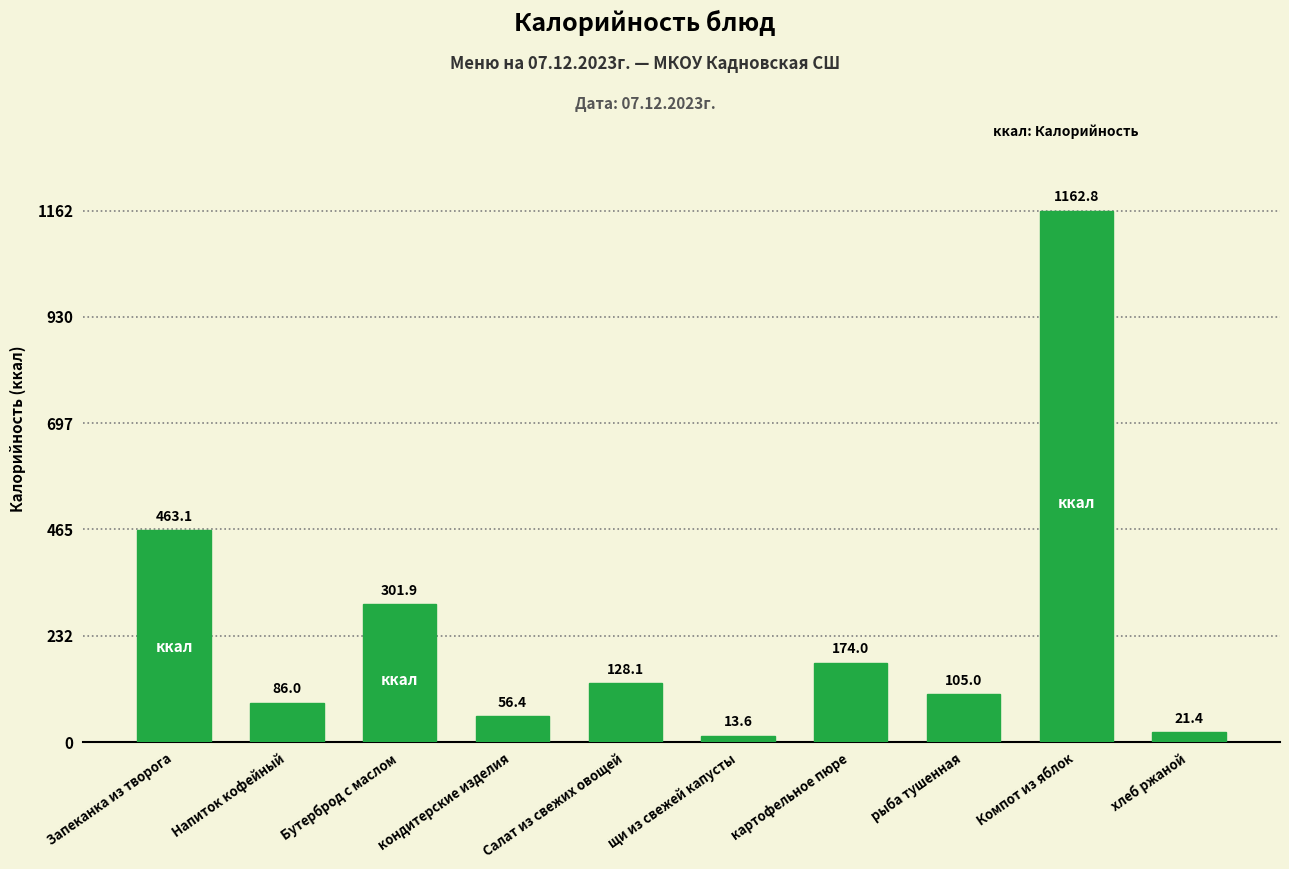

Reading left to right, what are all the values shown in this chart?

Запеканка из творога=463.1	Напиток кофейный=86.0	Бутерброд с маслом=301.9	кондитерские изделия=56.4	Салат из свежих овощей=128.1	щи из свежей капусты=13.6	картофельное пюре=174.0	рыба тушенная=105.0	Компот из яблок=1162.8	хлеб ржаной=21.4